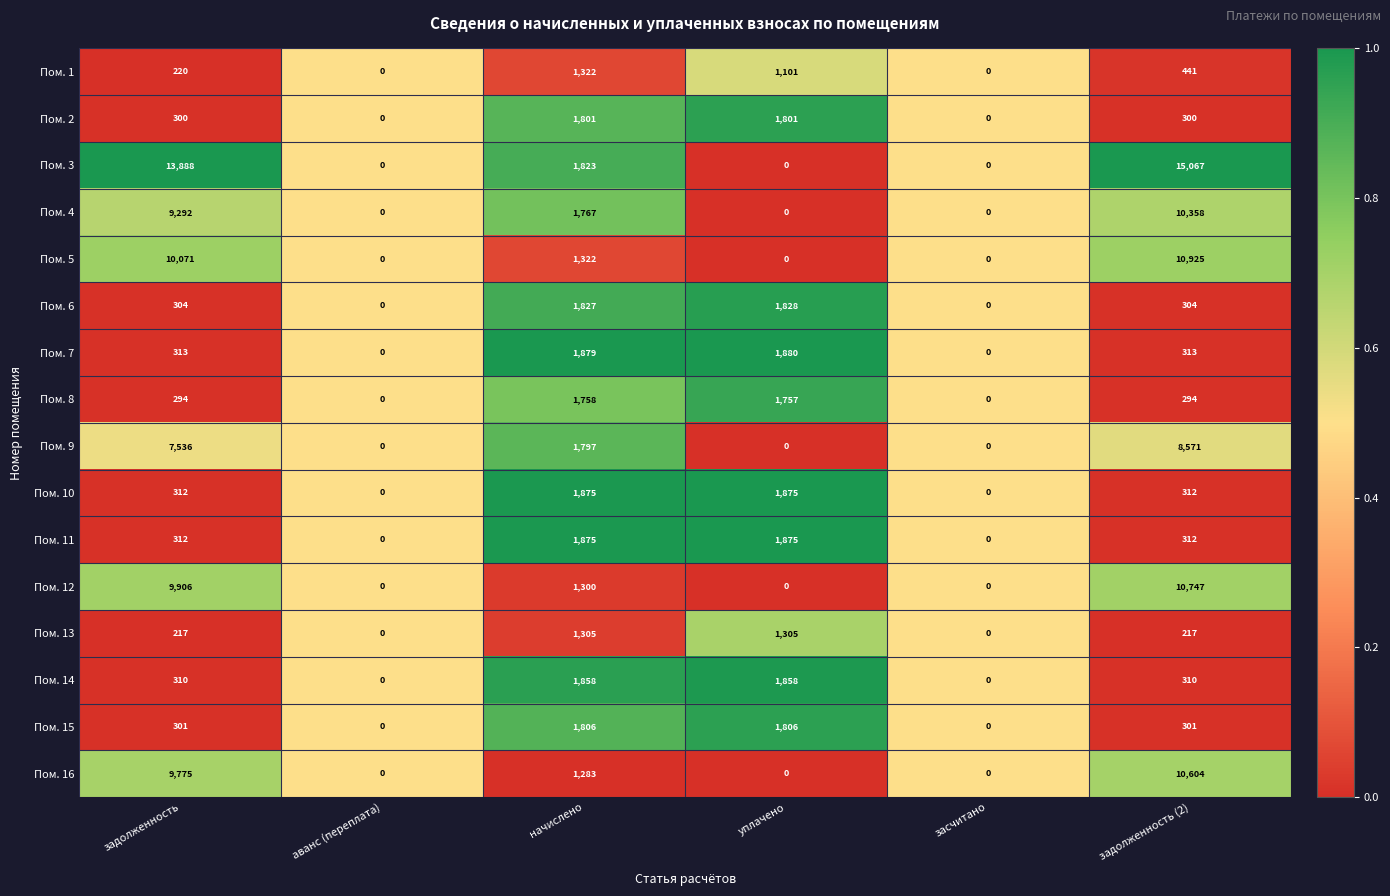

What is the total value across all series at уплачено?

17086